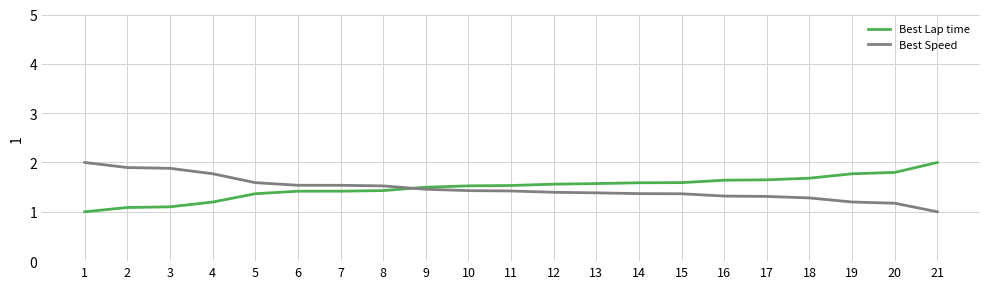

What is the sum of the Best Lap time values at 5 and 14?

3.0